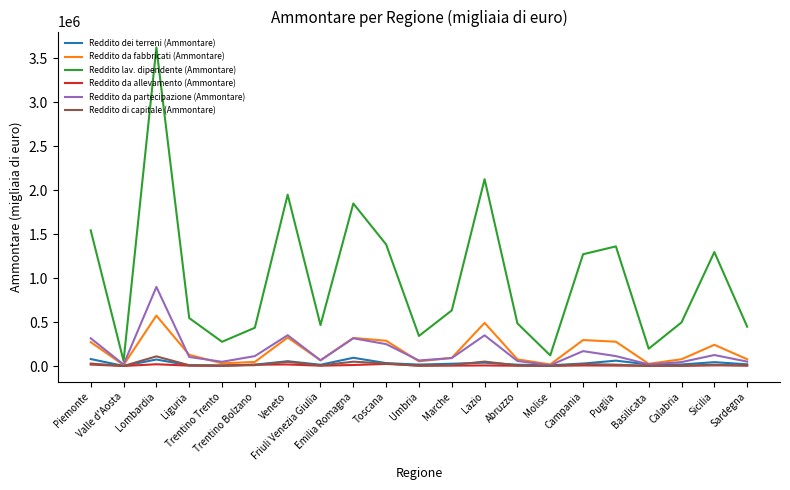

How many distinct data groups are displayed?

6